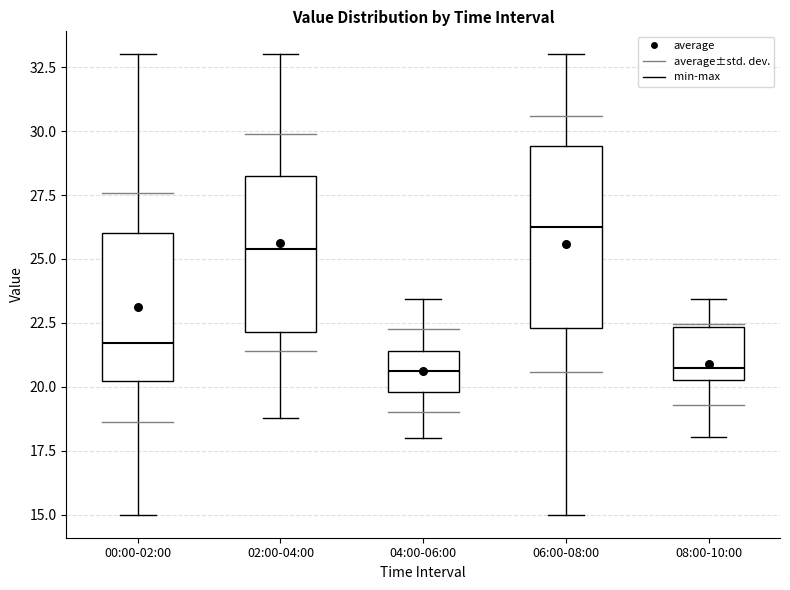

Comparing the boxes themselves (not the whiskers), which one is the tallest?

06:00-08:00